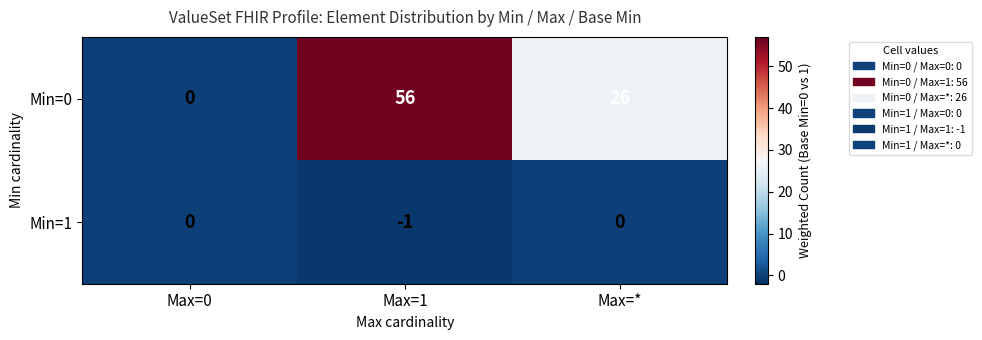

Which category has the highest value across all series?

Max=1